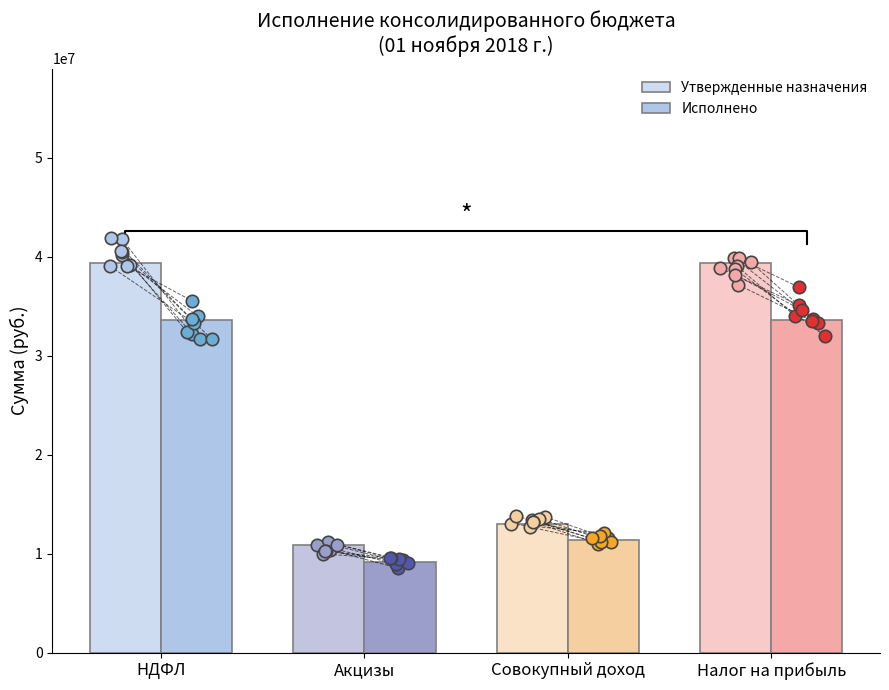

Which series has the largest total across all categories?

Утвержденные назначения